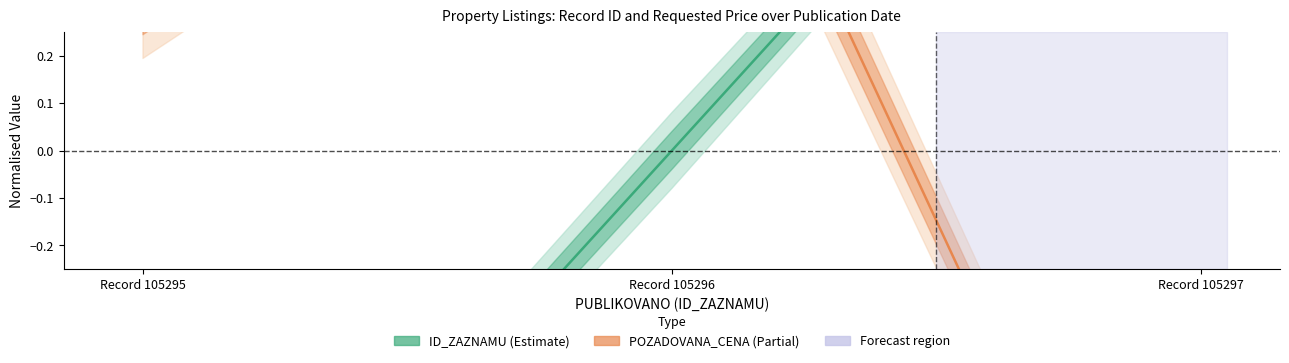

How many values in the POZADOVANA_CENA series exceed 0?

2